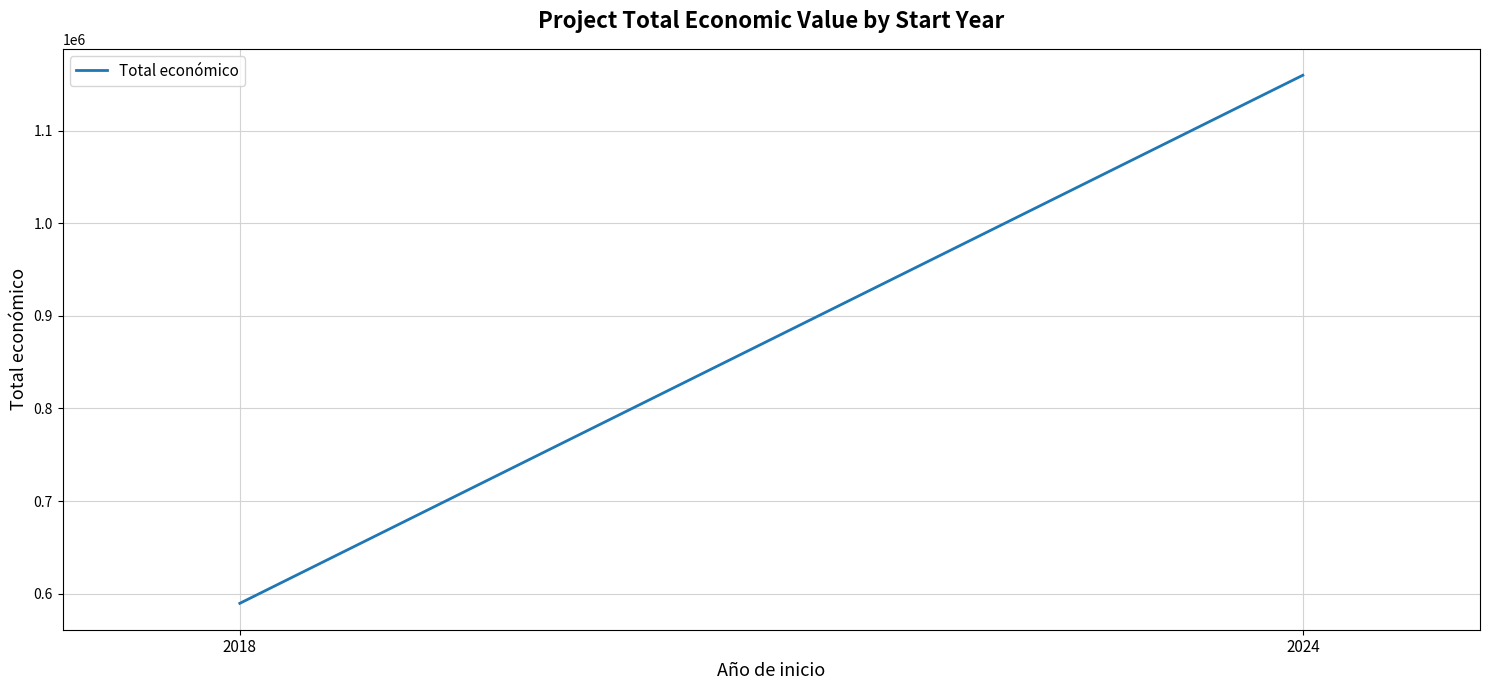

How many data points does each series have?

2